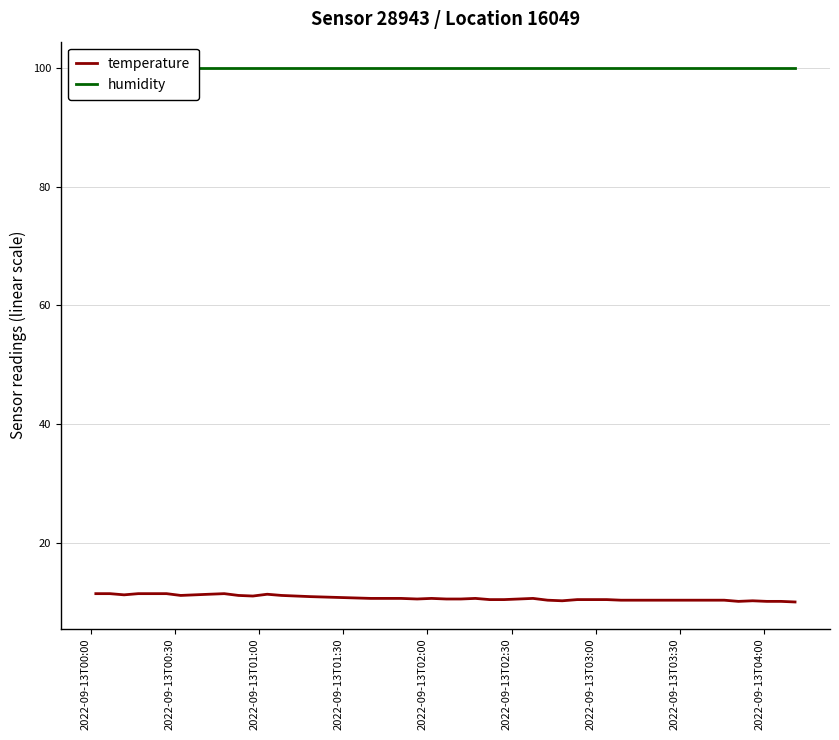

At how many categories does at least one series exceed 14?

40